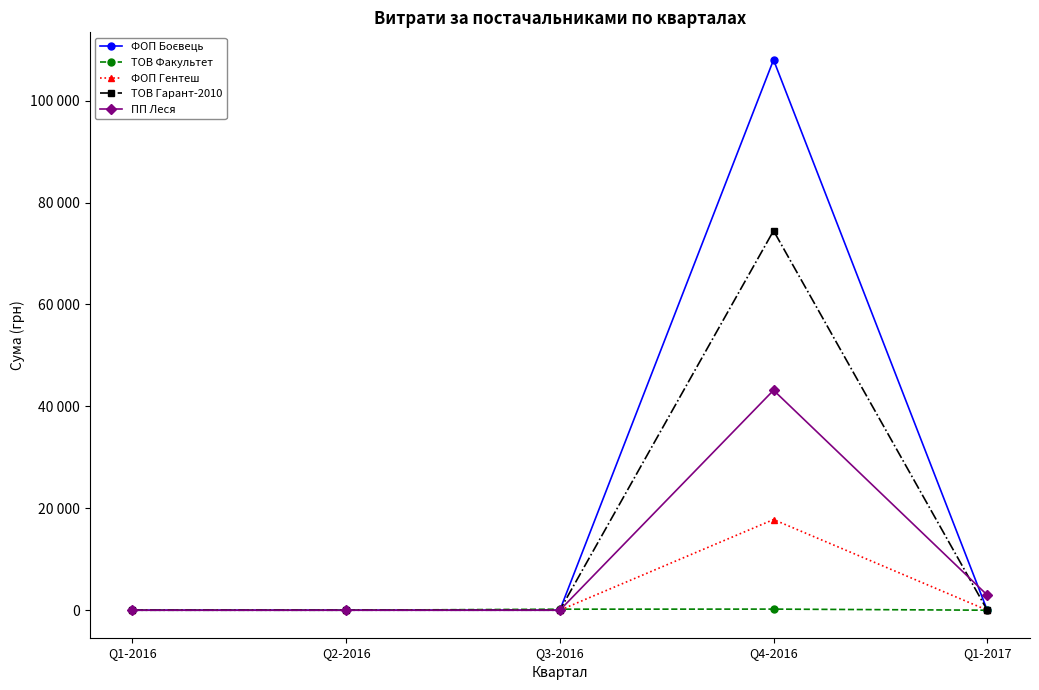

Does the chart have visible grid lines?

No